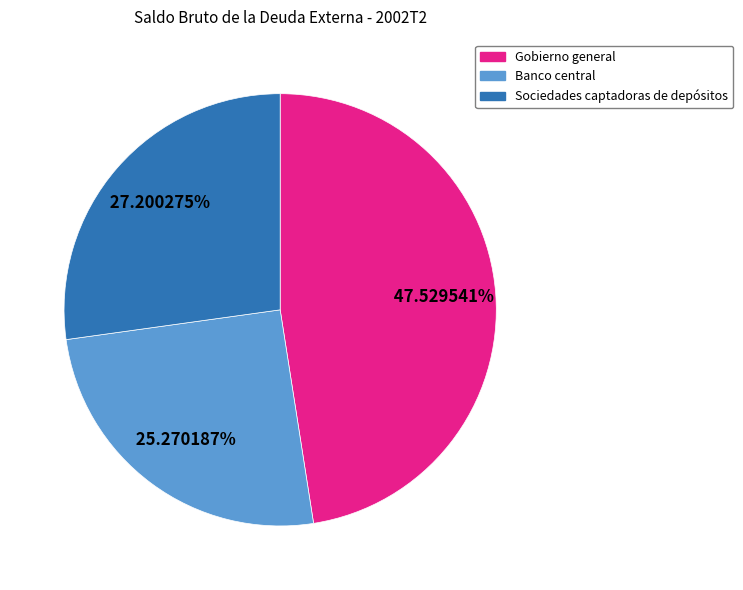

To the nearest percent, what is the difference between the Gobierno general and Banco central slice percentages?

22%